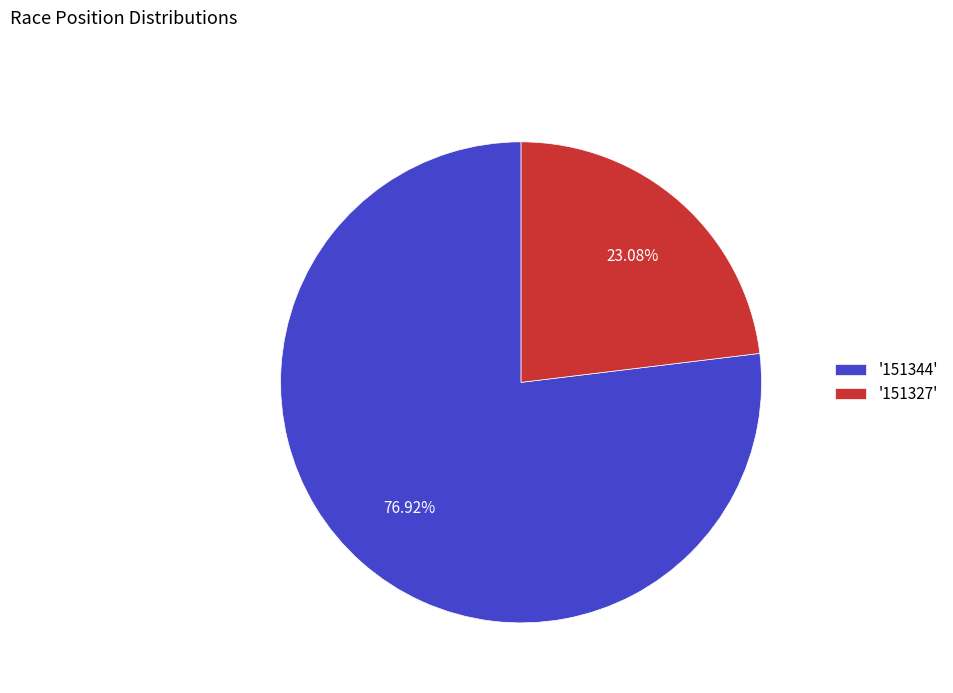

Does any single category account for the majority?

Yes